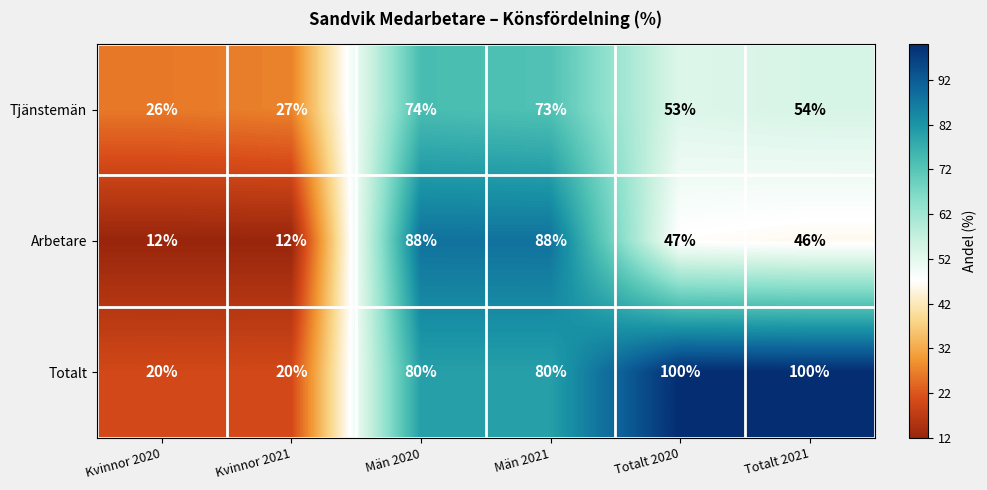

Reading left to right, what are all the values shown in this chart?

Tjänstemän: Kvinnor 2020=26	Kvinnor 2021=27	Män 2020=74	Män 2021=73	Totalt 2020=53	Totalt 2021=54
Arbetare: Kvinnor 2020=12	Kvinnor 2021=12	Män 2020=88	Män 2021=88	Totalt 2020=47	Totalt 2021=46
Totalt: Kvinnor 2020=20	Kvinnor 2021=20	Män 2020=80	Män 2021=80	Totalt 2020=100	Totalt 2021=100